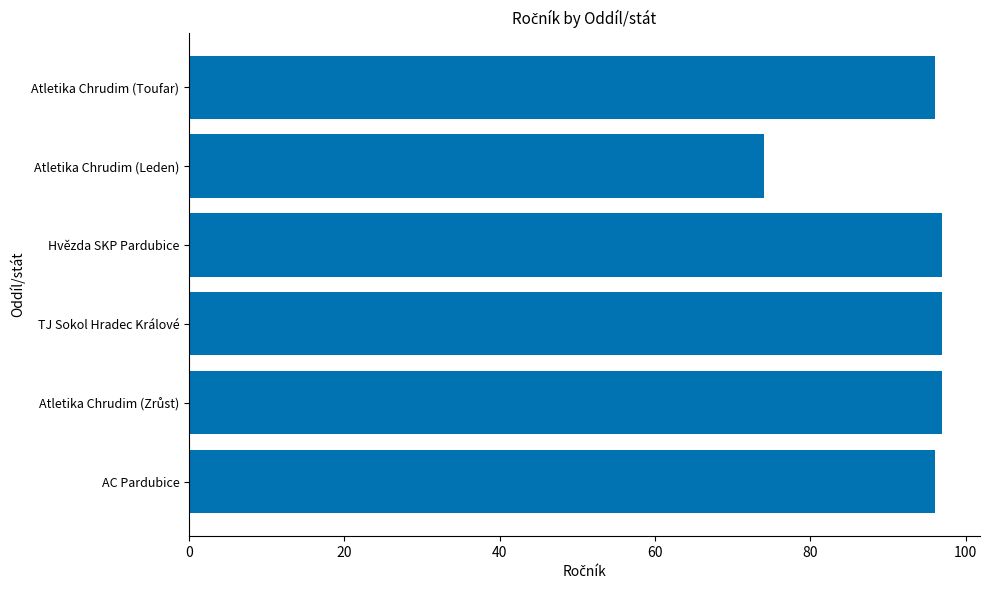

Approximately how many times larger is the value at Atletika Chrudim (Toufar) compared to TJ Sokol Hradec Králové?

1.0